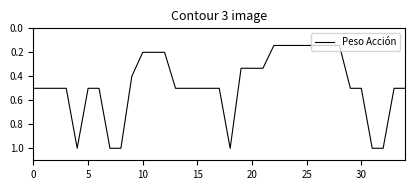

What is the maximum value shown in the chart?

1.0